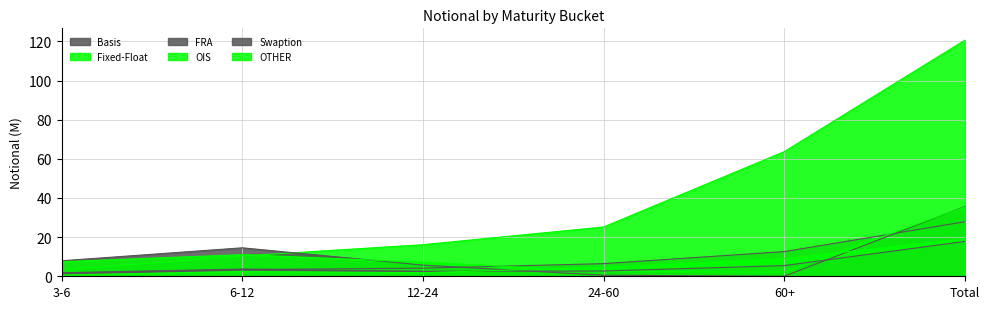

Which series ends up on top after the final intersection of OTHER and OIS?

OIS